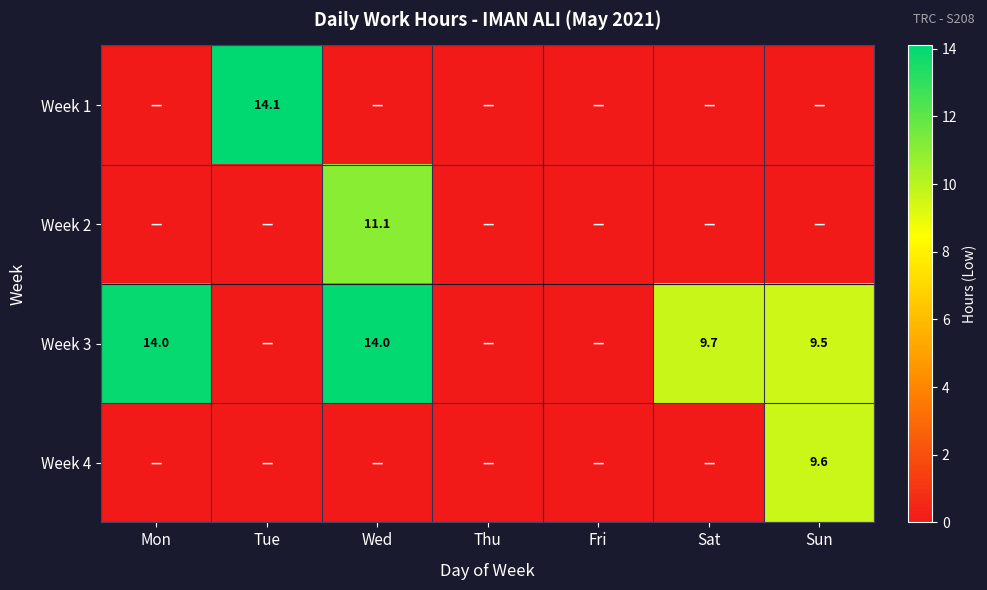

True or false: Week 3 has a value of 8.8 at Wed.

False